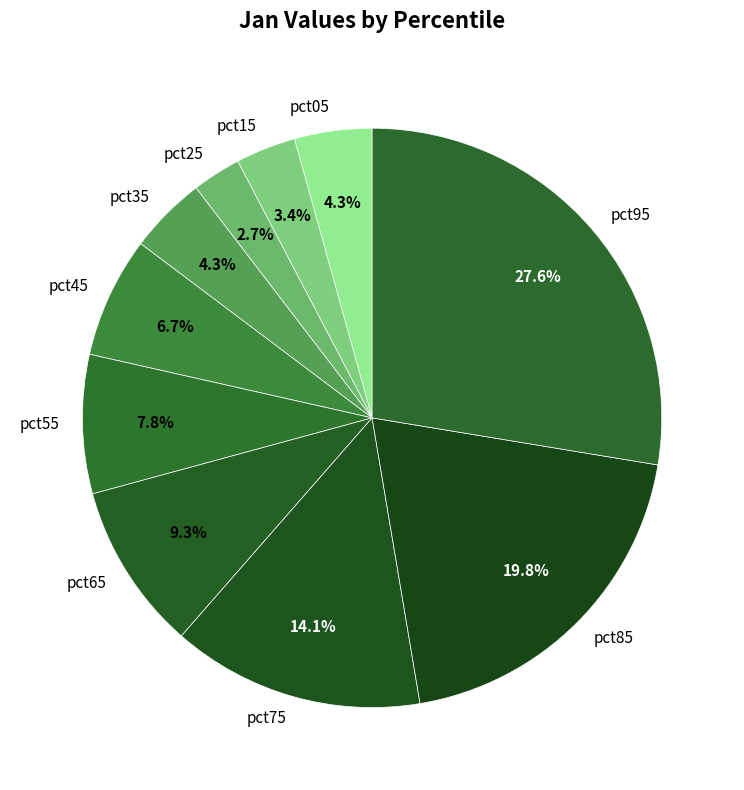

To the nearest percent, what is the difference between the pct55 and pct25 slice percentages?

5%